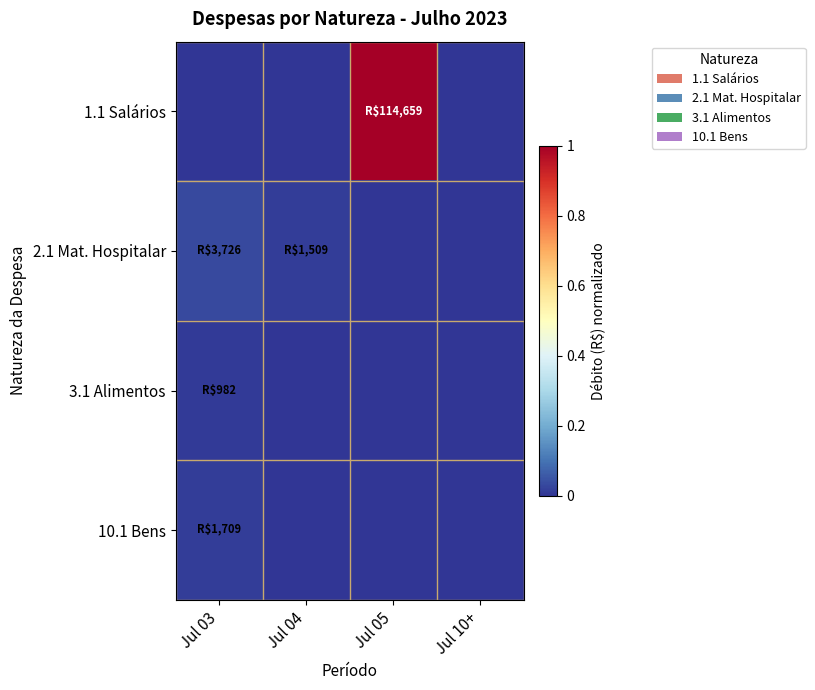

Reading left to right, transcribe all the data shown in this chart.

1.1 Salários: Jul 03=0.0	Jul 04=0.0	Jul 05=1.0	Jul 10+=0.0
2.1 Mat. Hospitalar: Jul 03=0.0	Jul 04=0.0	Jul 05=0.0	Jul 10+=0.0
3.1 Alimentos: Jul 03=0.0	Jul 04=0.0	Jul 05=0.0	Jul 10+=0.0
10.1 Bens: Jul 03=0.0	Jul 04=0.0	Jul 05=0.0	Jul 10+=0.0